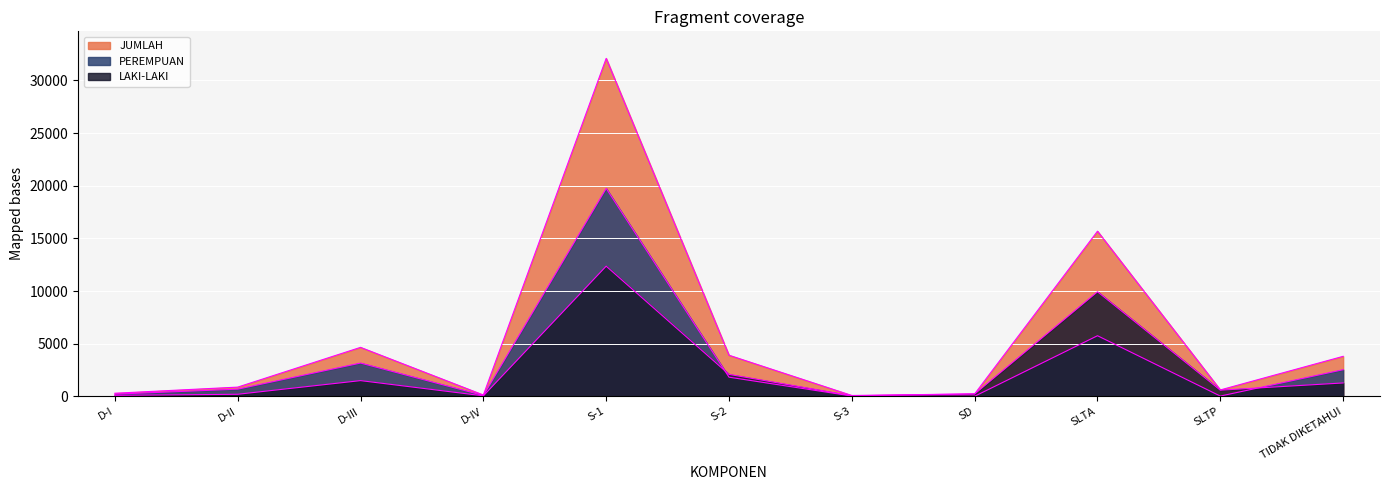

What is the spread (max minus min) of values at TIDAK DIKETAHUI?

2527